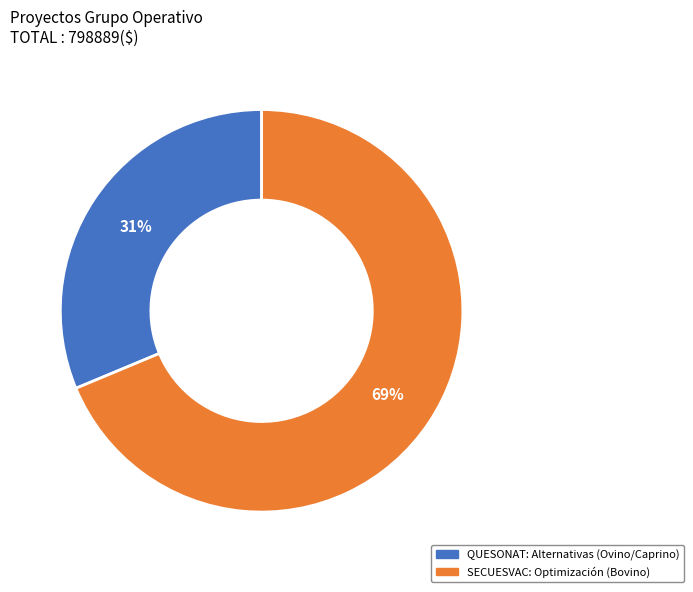

Which slice represents more than half of the pie?

SECUESVAC: Optimización (Bovino)